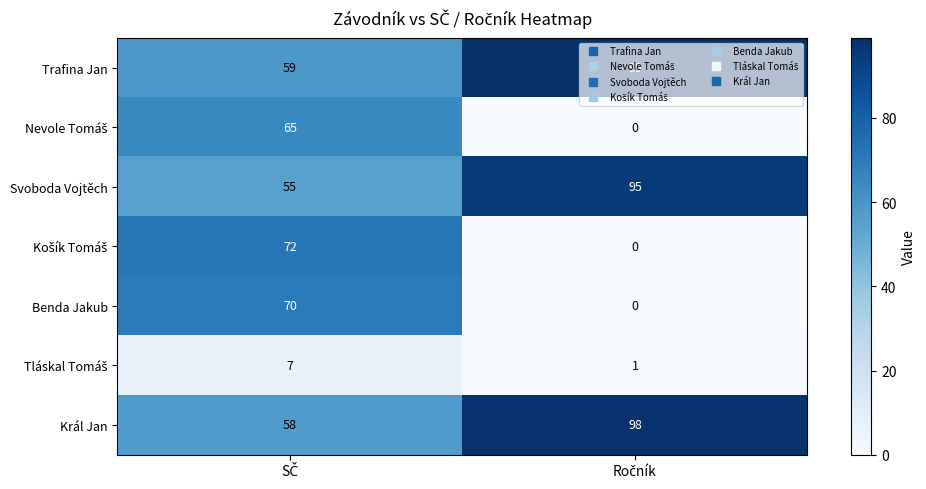

What is the highest value of the Svoboda Vojtěch series?

95